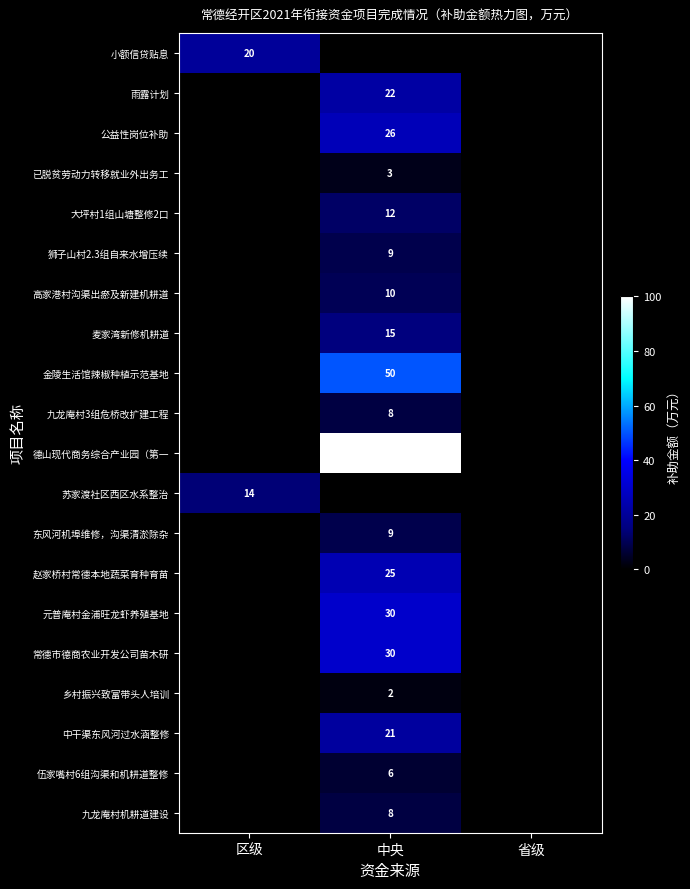

Is it true that 麦家湾新修机耕道 equals 15 at 中央?

True